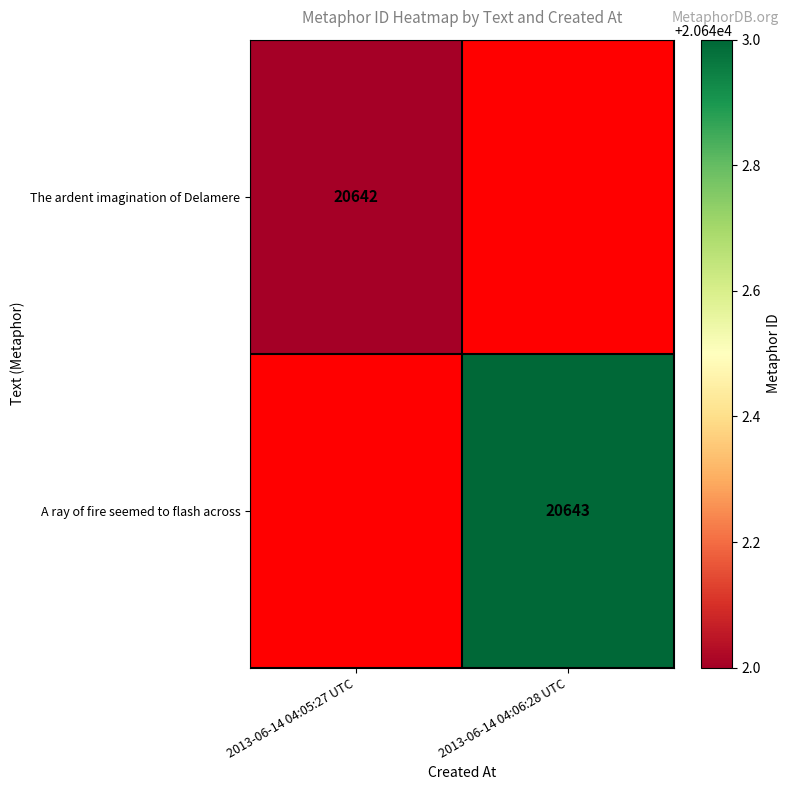

The value of The ardent imagination of Delamere at 2013-06-14 04:05:27 UTC is 12717. True or false?

False